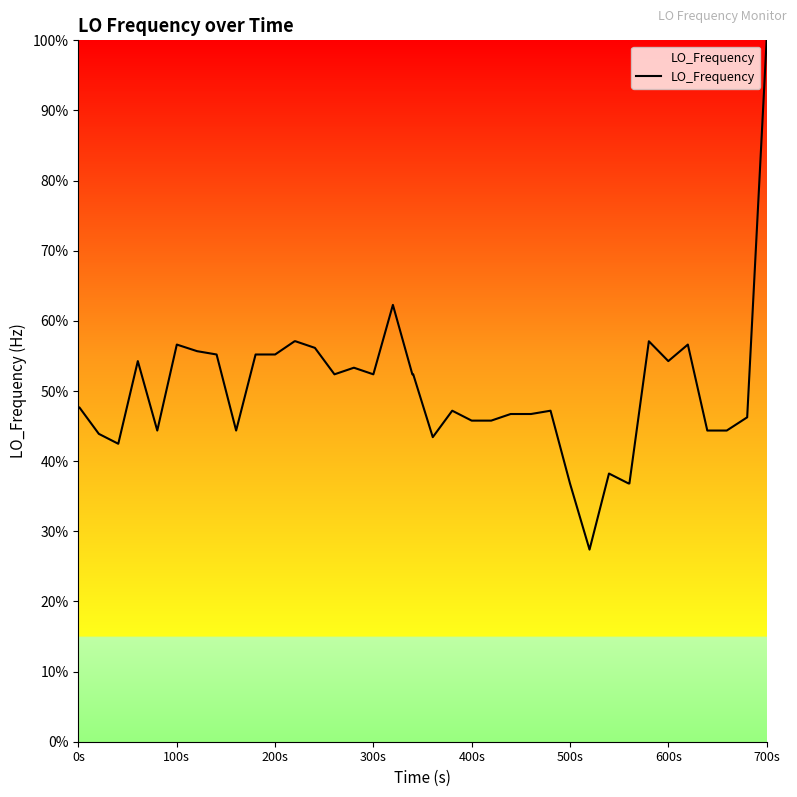

What is the minimum value shown in the chart?

27.4